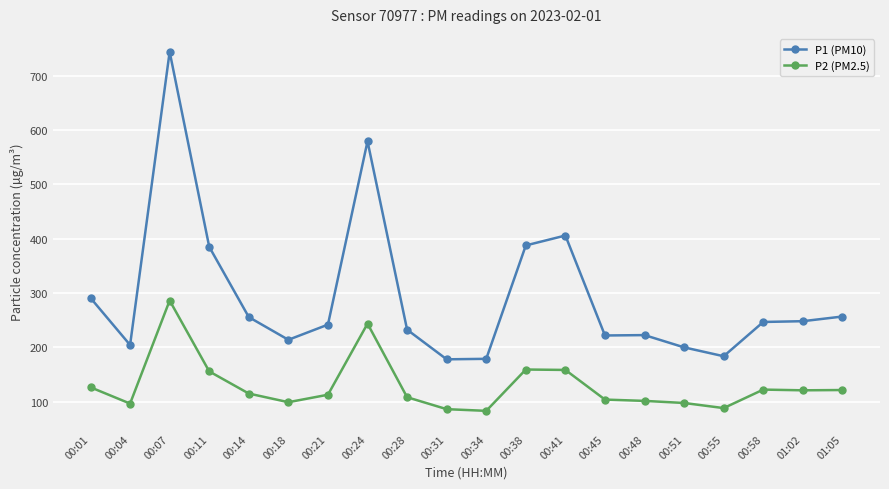

At which category does P2 (PM2.5) reach its first local peak?

00:07